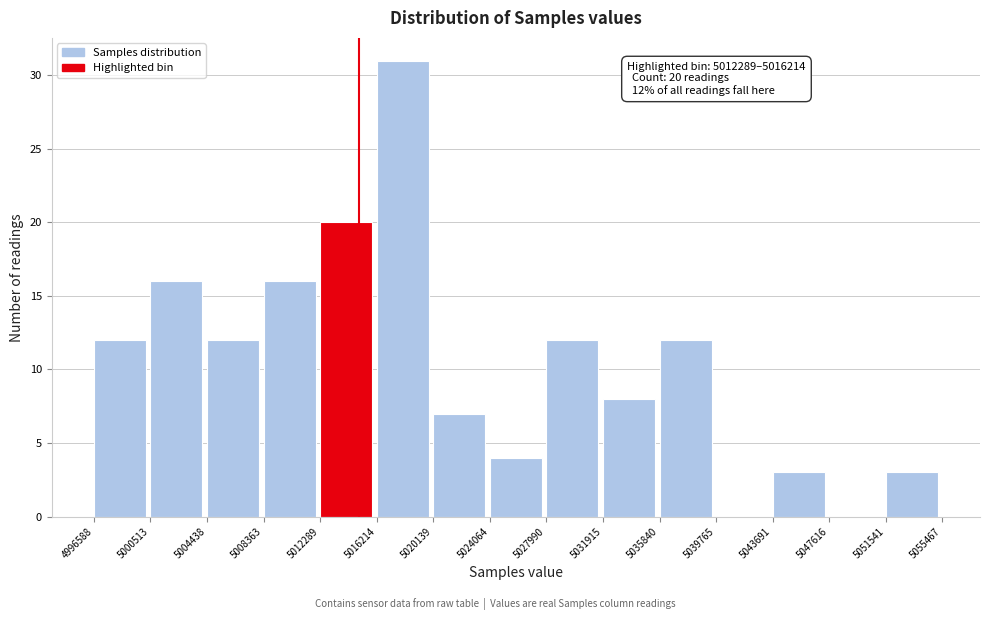

Over which range of the x-axis is the bar tallest?

5016214 to 5020139